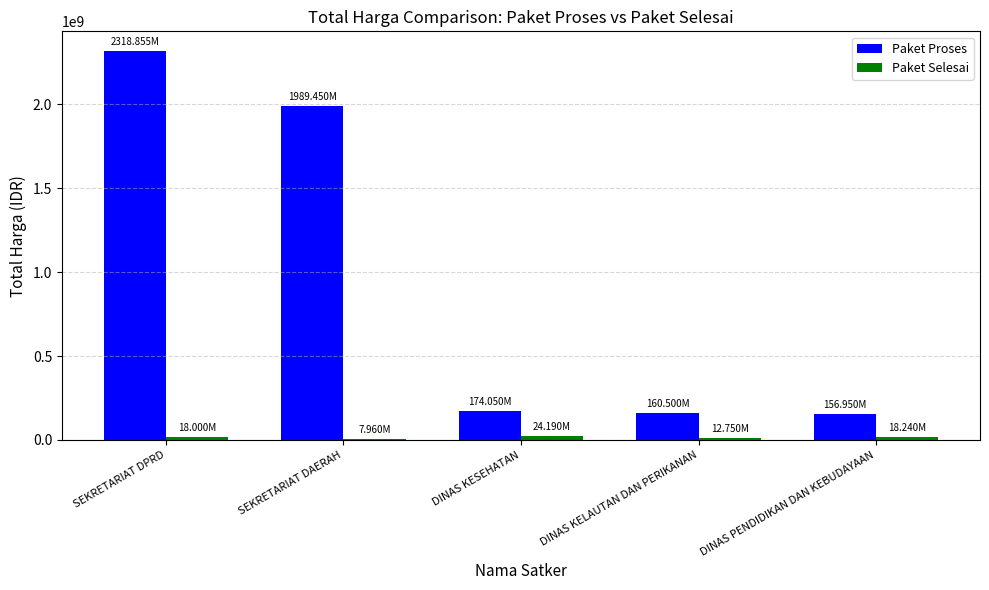

Which category has the highest value in the Paket Proses series?

SEKRETARIAT DPRD